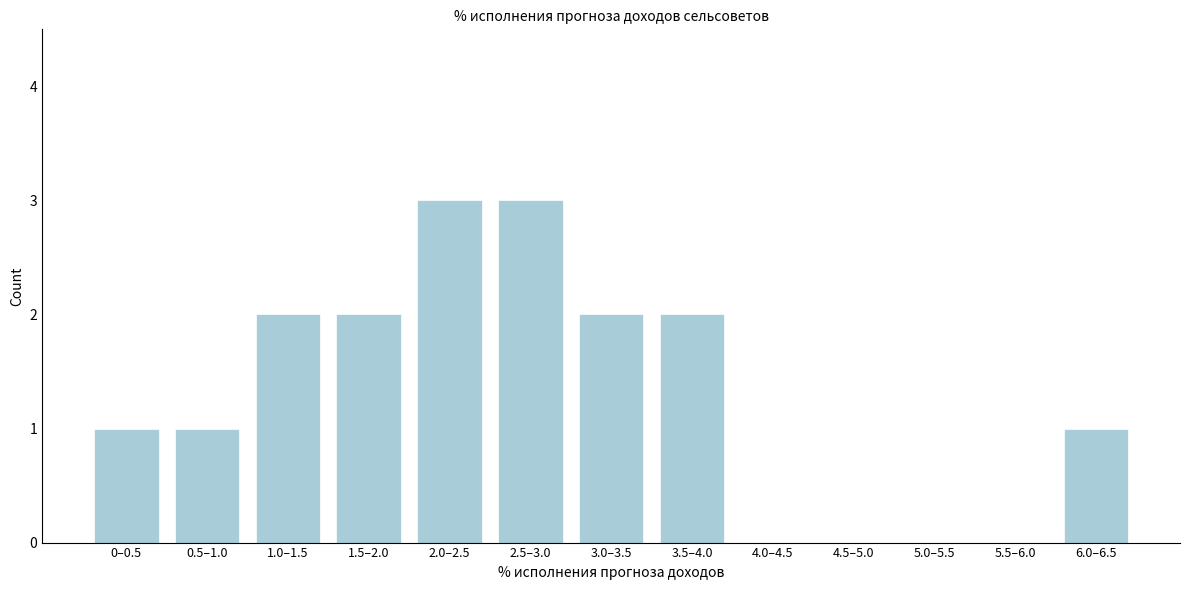

Reading left to right, list all the values displayed in this chart.

0–0.5=1	0.5–1.0=1	1.0–1.5=2	1.5–2.0=2	2.0–2.5=3	2.5–3.0=3	3.0–3.5=2	3.5–4.0=2	4.0–4.5=0	4.5–5.0=0	5.0–5.5=0	5.5–6.0=0	6.0–6.5=1